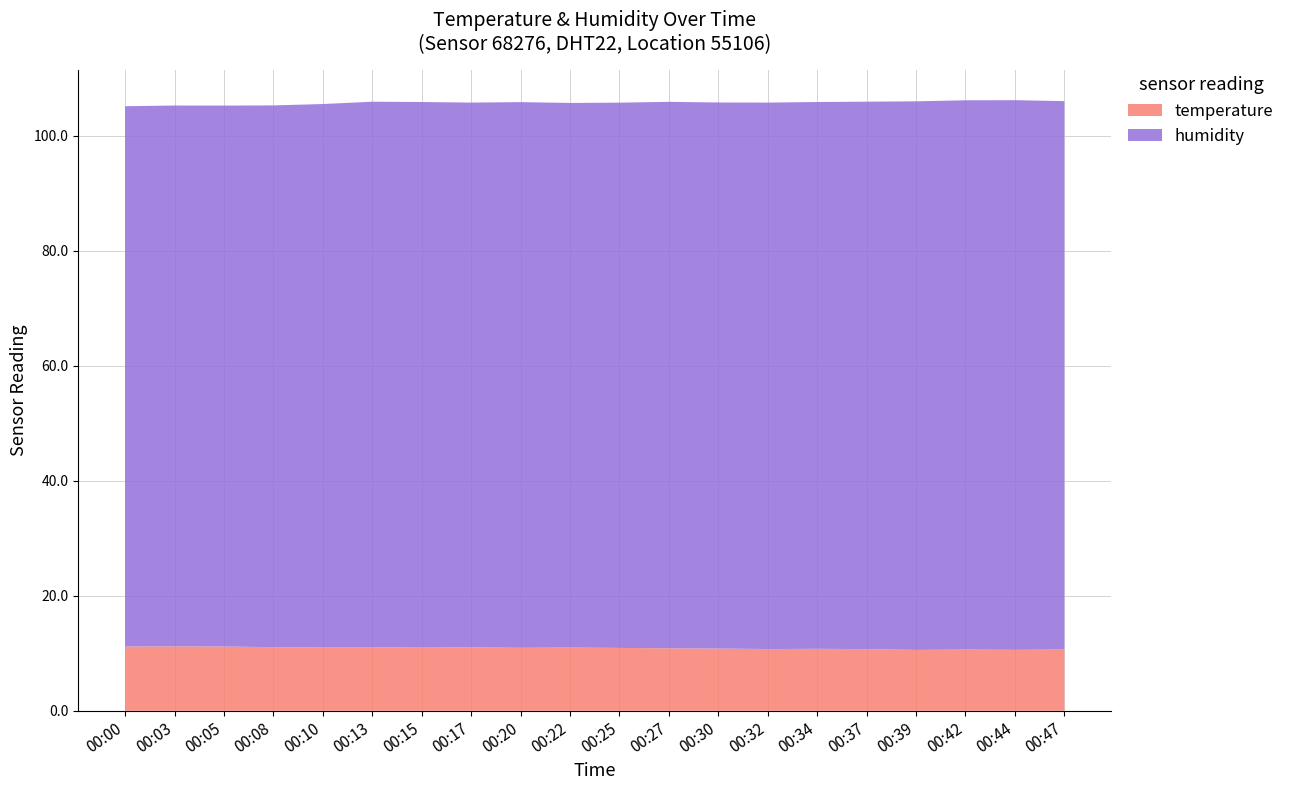

Reading left to right, what are all the values shown in this chart?

temperature: 00:00=11.2	00:03=11.2	00:05=11.2	00:08=11.1	00:10=11.0	00:13=11.0	00:15=11.1	00:17=11.0	00:20=10.9	00:22=11.0	00:25=10.9	00:27=10.9	00:30=10.8	00:32=10.7	00:34=10.8	00:37=10.7	00:39=10.6	00:42=10.6	00:44=10.6	00:47=10.7
humidity: 00:00=93.9	00:03=94.0	00:05=94.0	00:08=94.2	00:10=94.5	00:13=94.9	00:15=94.7	00:17=94.7	00:20=94.9	00:22=94.7	00:25=94.8	00:27=95.0	00:30=94.9	00:32=95.0	00:34=95.1	00:37=95.2	00:39=95.4	00:42=95.5	00:44=95.6	00:47=95.3